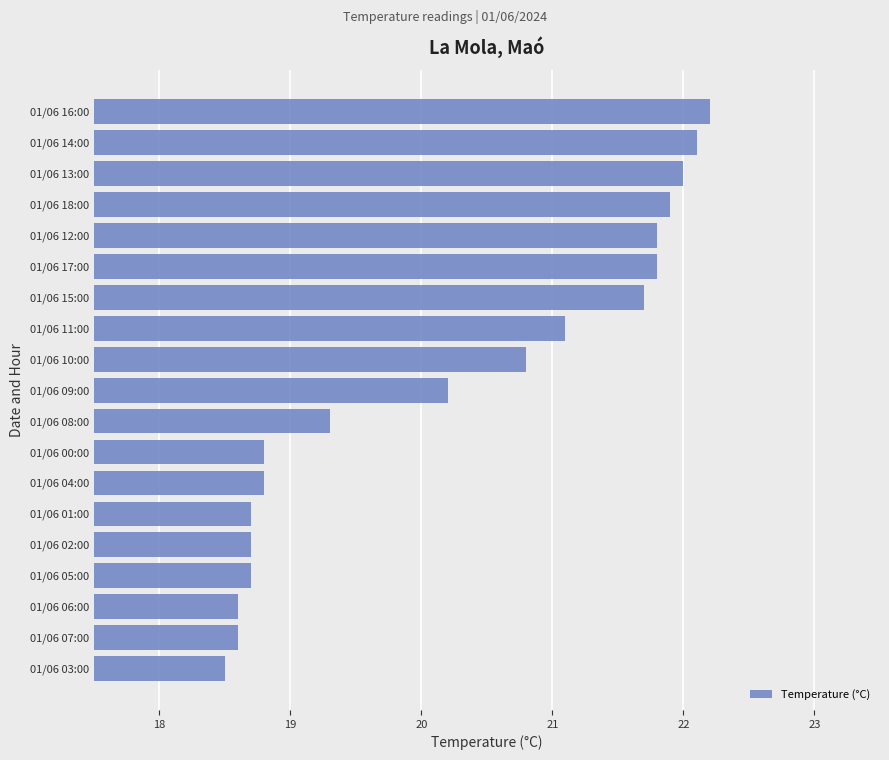

Where is the data nearest to the value 20?

01/06 09:00